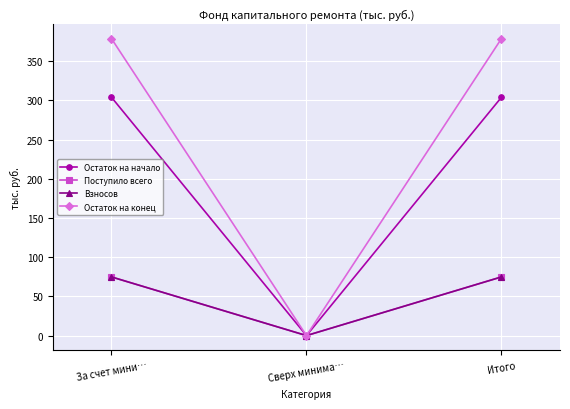

Which series changed the most between За счет мини… and Итого?

Остаток на начало